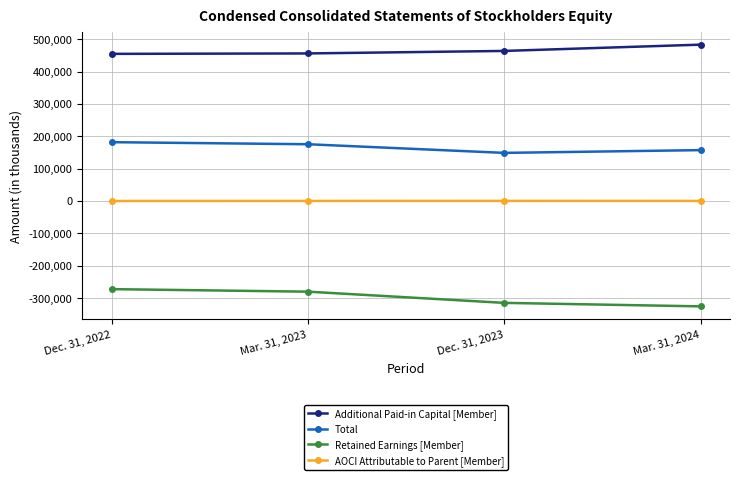

What is the difference between the maximum and minimum values in the AOCI Attributable to Parent [Member] series?

339